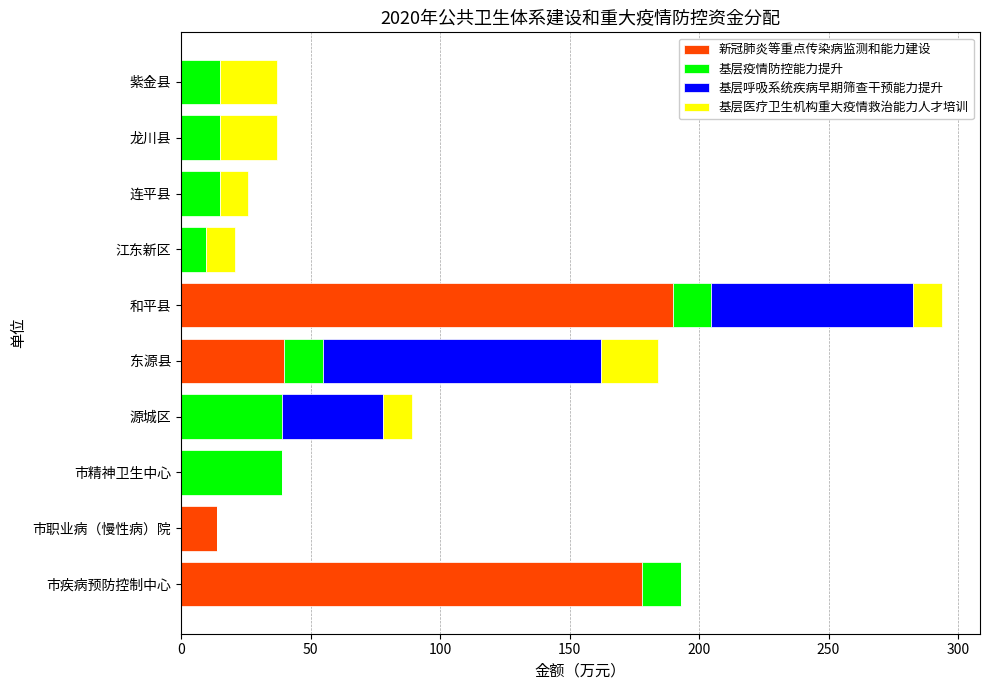

How many data points in 新冠肺炎等重点传染病监测和能力建设 are above 0?

4